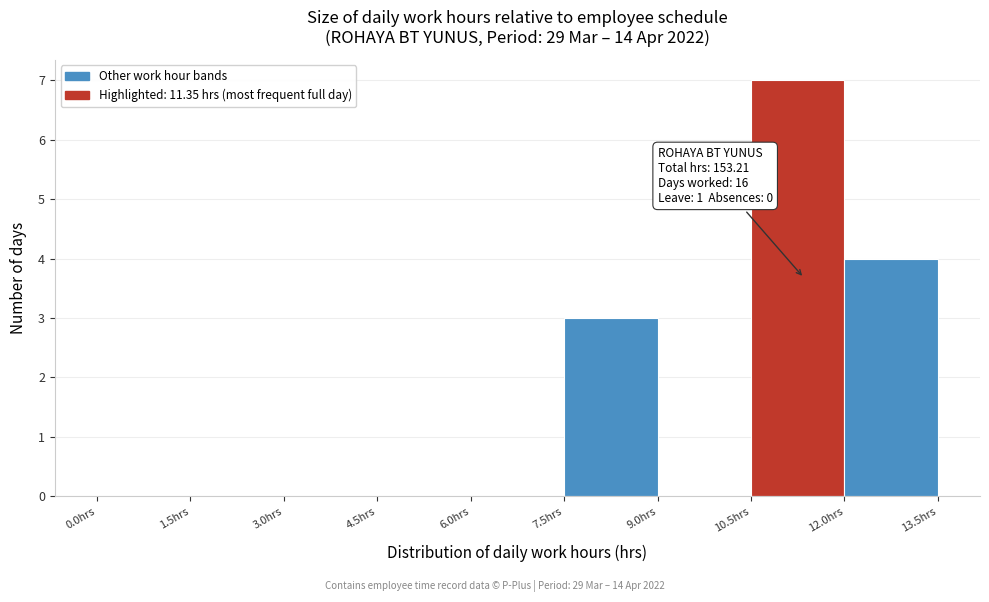

Which range on the x-axis has the tallest bar?

10.5 to 12.0